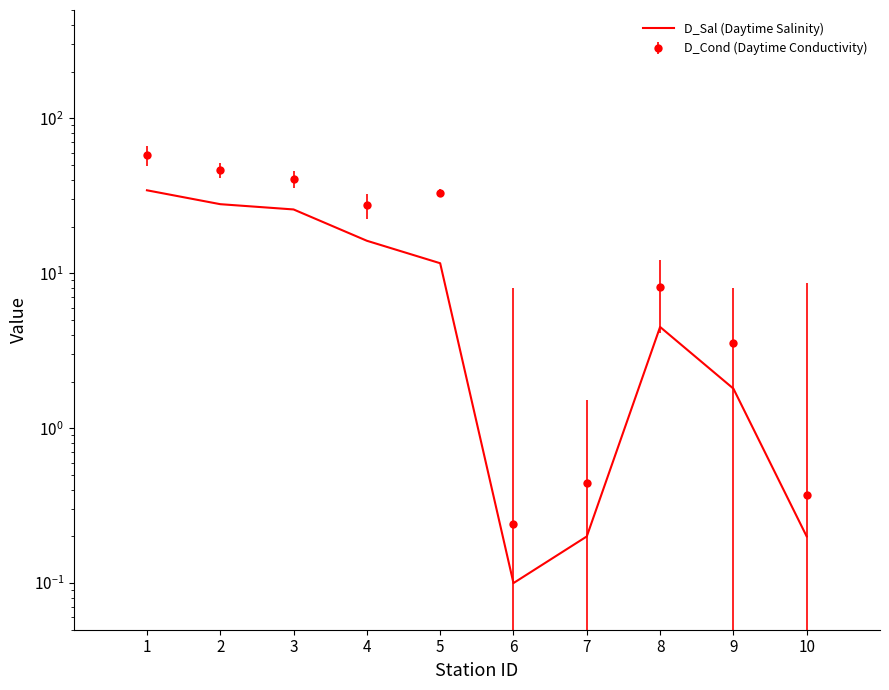

What is the smallest value displayed?

0.1